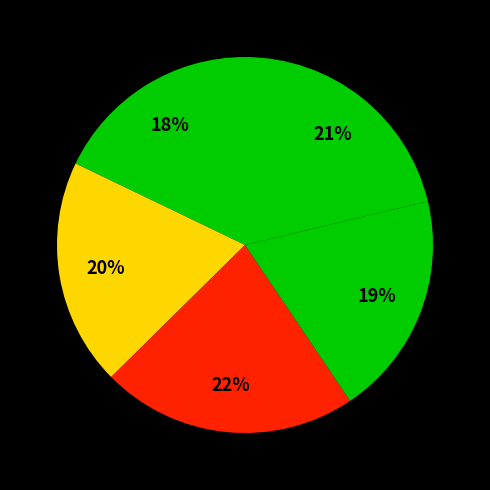

Does any single category account for the majority?

No